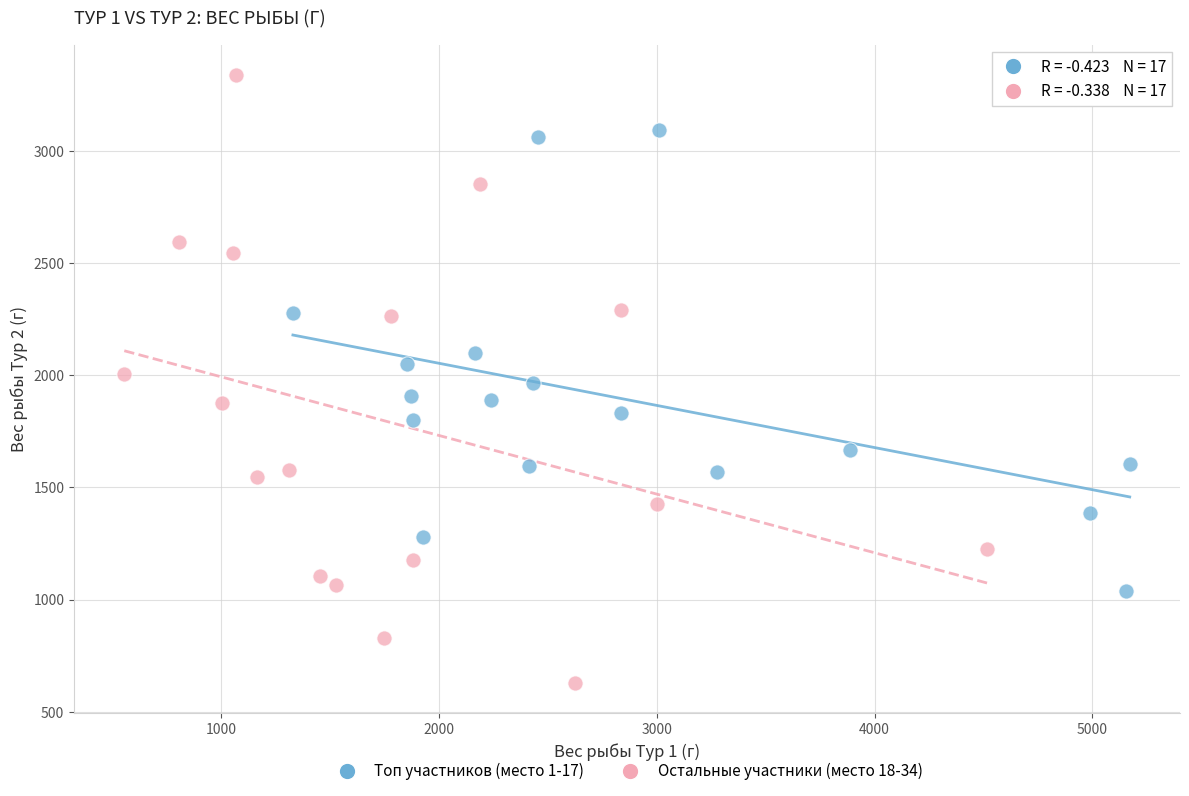

Which series reaches the maximum Y coordinate?

Остальные участники (место 18-34)